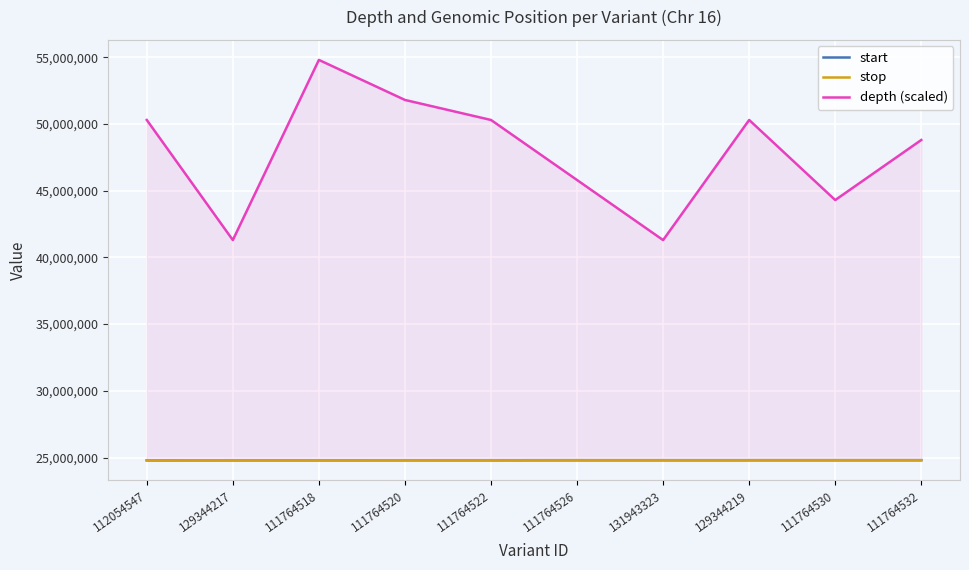

Where does the start series first go above 24804385?

131943323